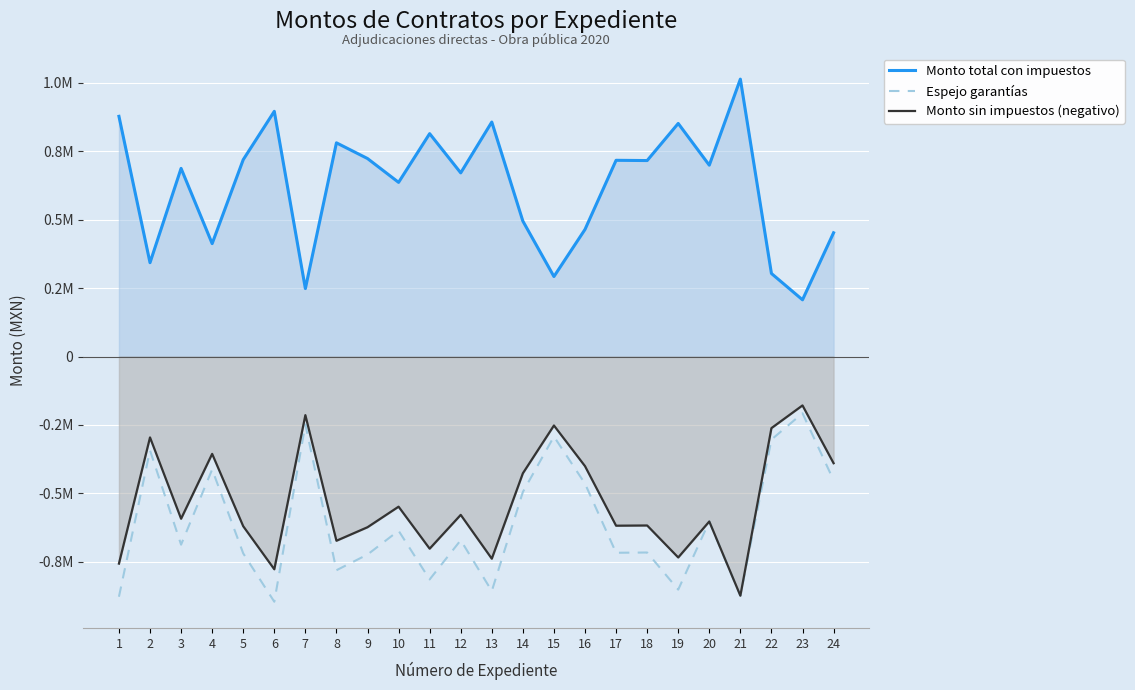

How many lines are shown in the chart?

3